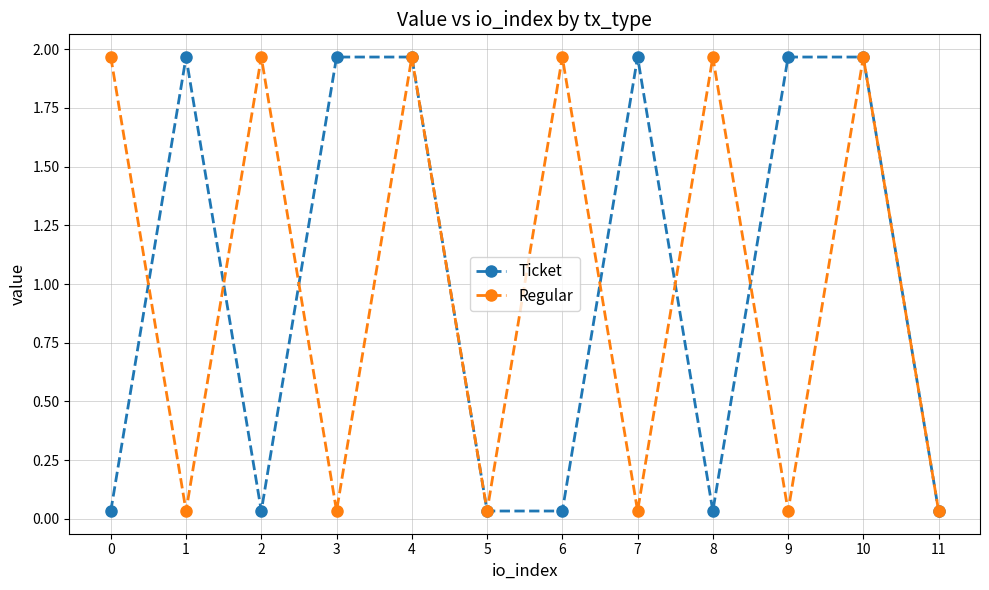

Rank the series at 7 from highest to lowest value.

Ticket, Regular